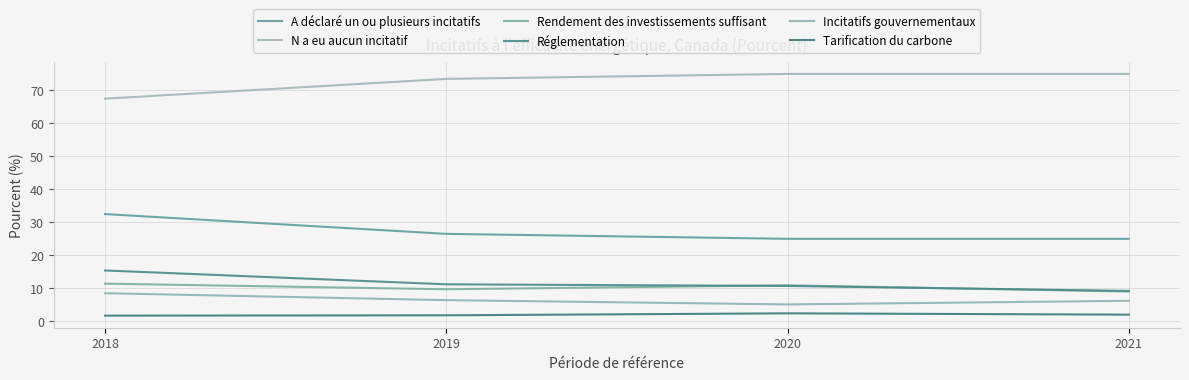

Which series has the largest total across all categories?

N a eu aucun incitatif